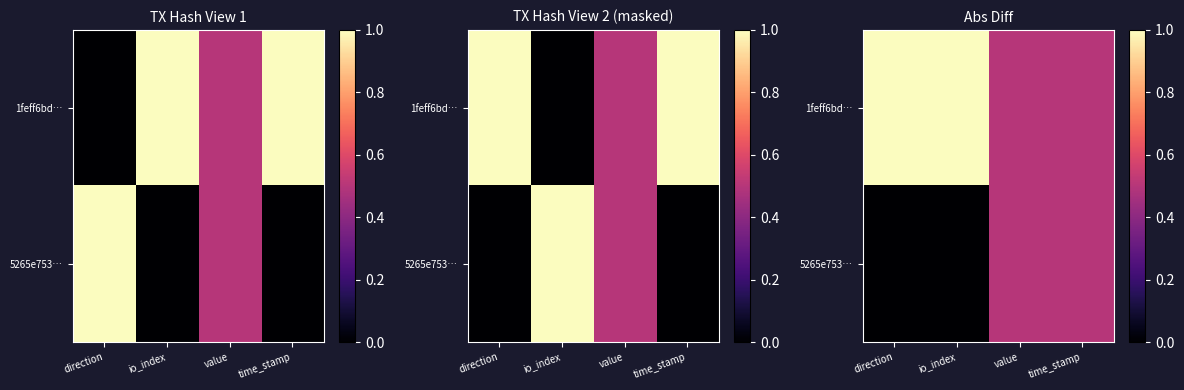

Rank the series at io_index from highest to lowest value.

1feff6bd…, 5265e753…